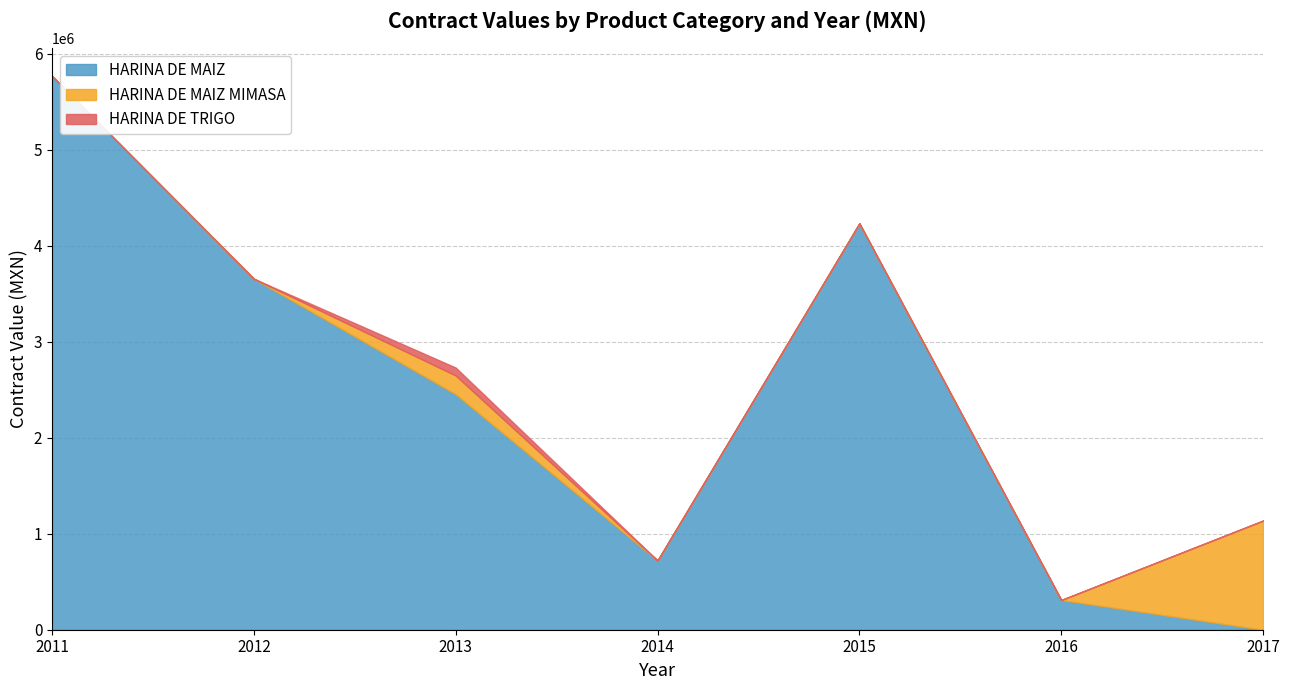

At which category is the sum across all series the highest?

2011